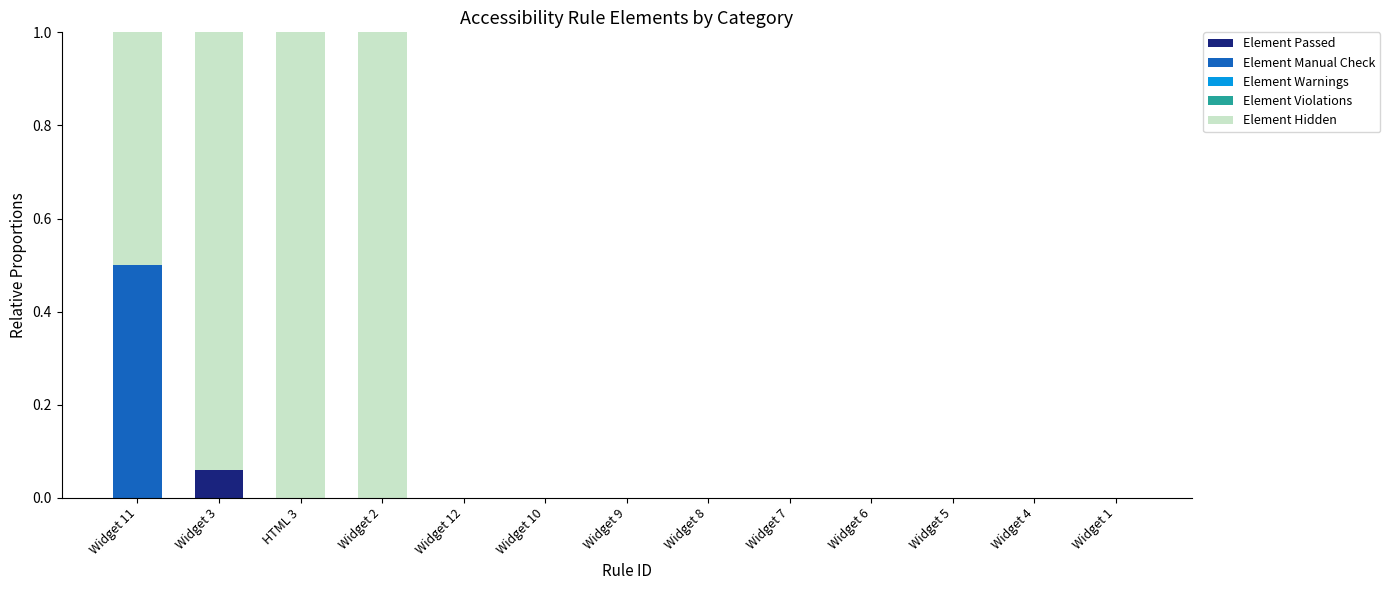

Count the number of categories in the chart.

13